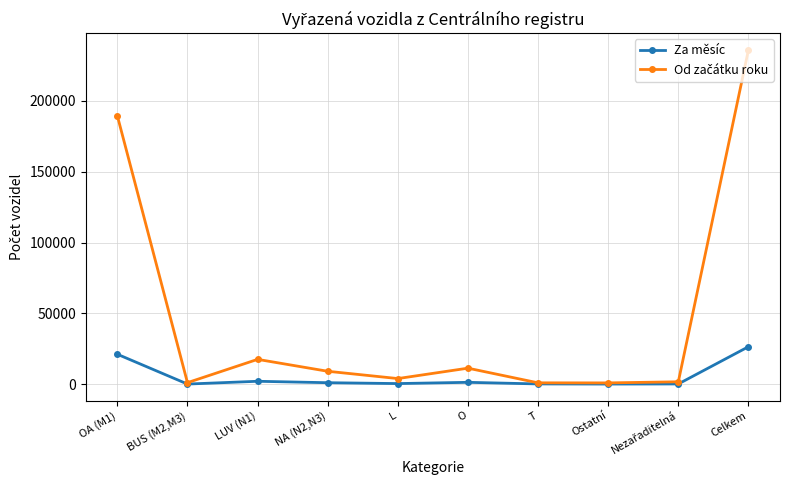

What is the label of the 1st point from the right?

Celkem